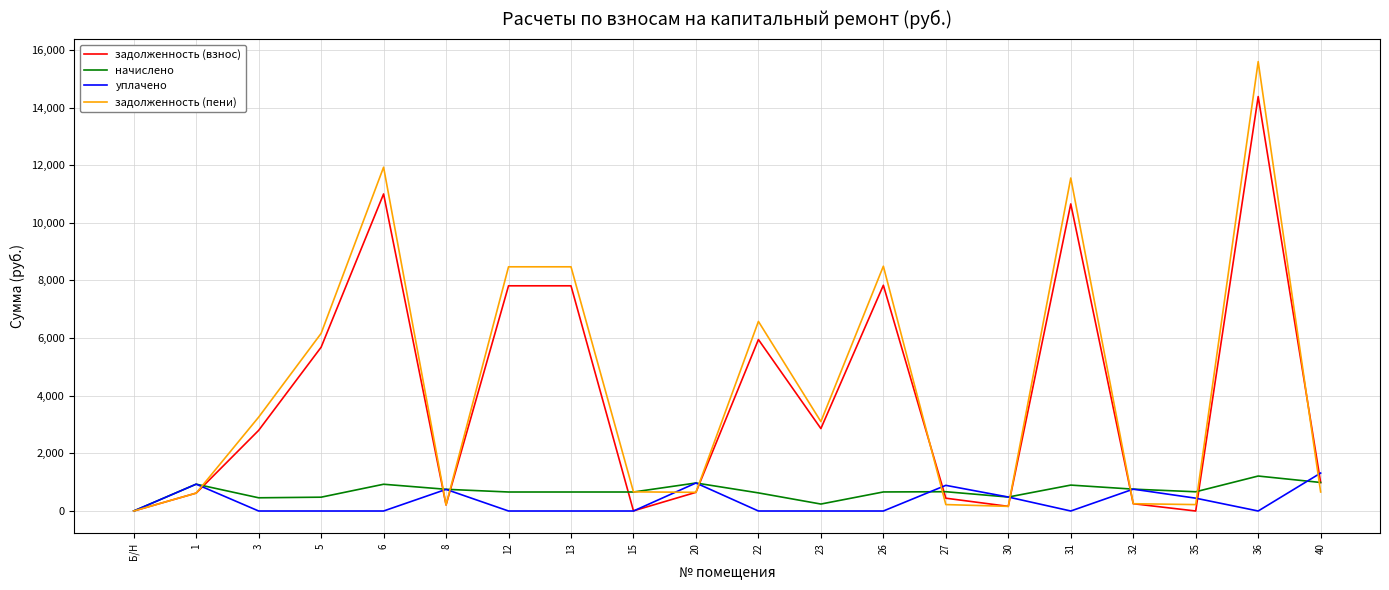

Which series ends up on top after the final intersection of задолженность (пени) and задолженность (взнос)?

задолженность (взнос)